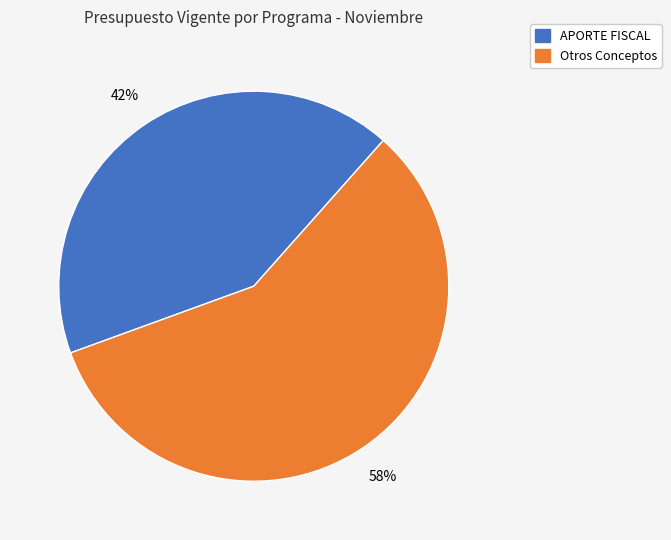

Is there any slice that represents more than half of the pie?

Yes